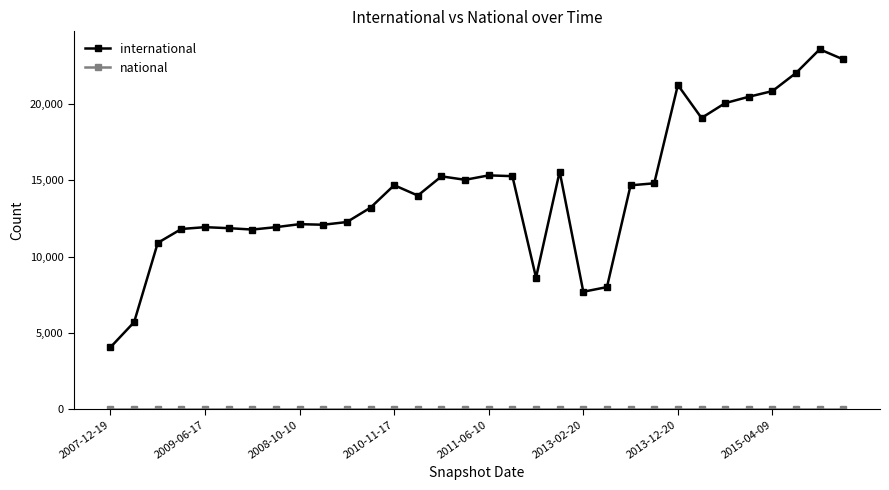

At how many categories does at least one series exceed 7156?

30